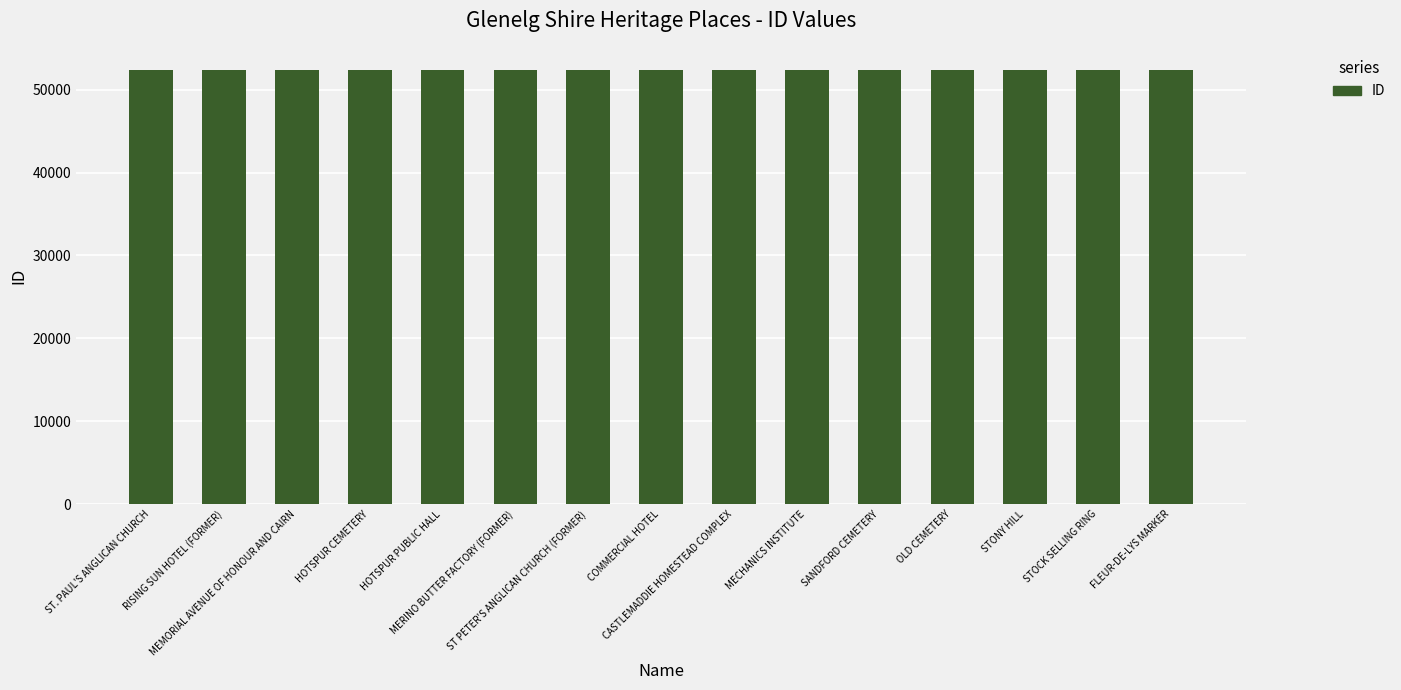

What is the minimum value shown in the chart?

52340